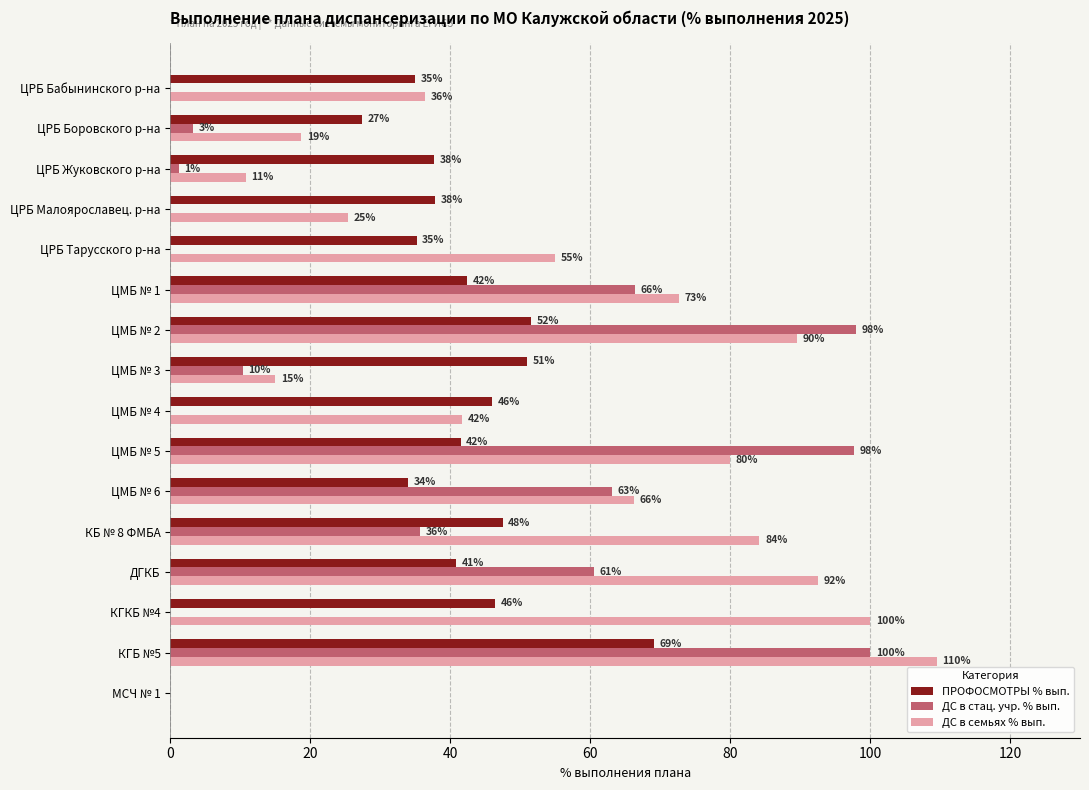

Is it true that ДС в семьях % вып. equals 15.0 at ЦМБ № 3?

True